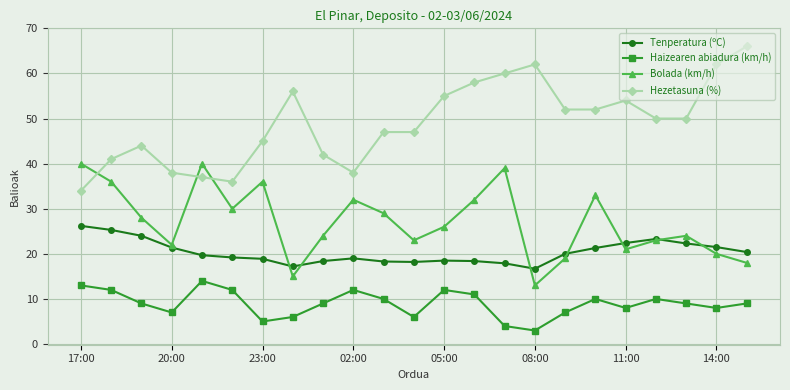

True or false: Hezetasuna (%) and Haizearen abiadura (km/h) intersect in this chart.

False